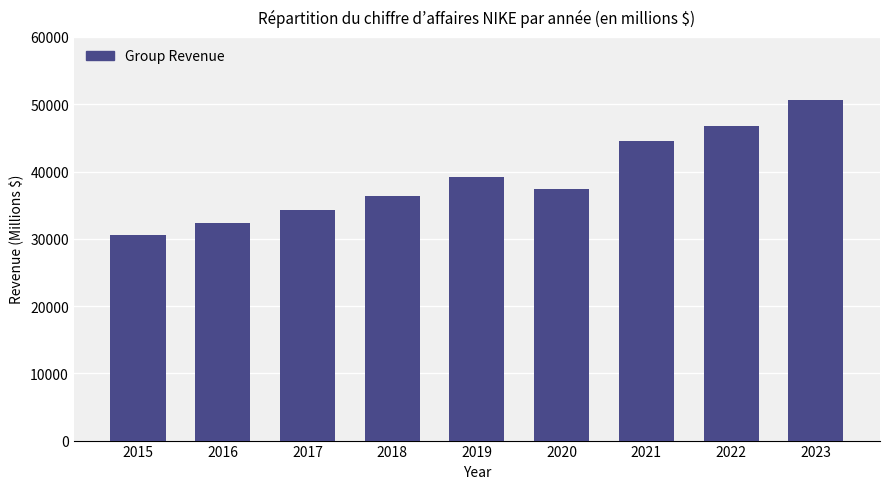

List the labels in order of value, largest first.

2023, 2022, 2021, 2019, 2020, 2018, 2017, 2016, 2015